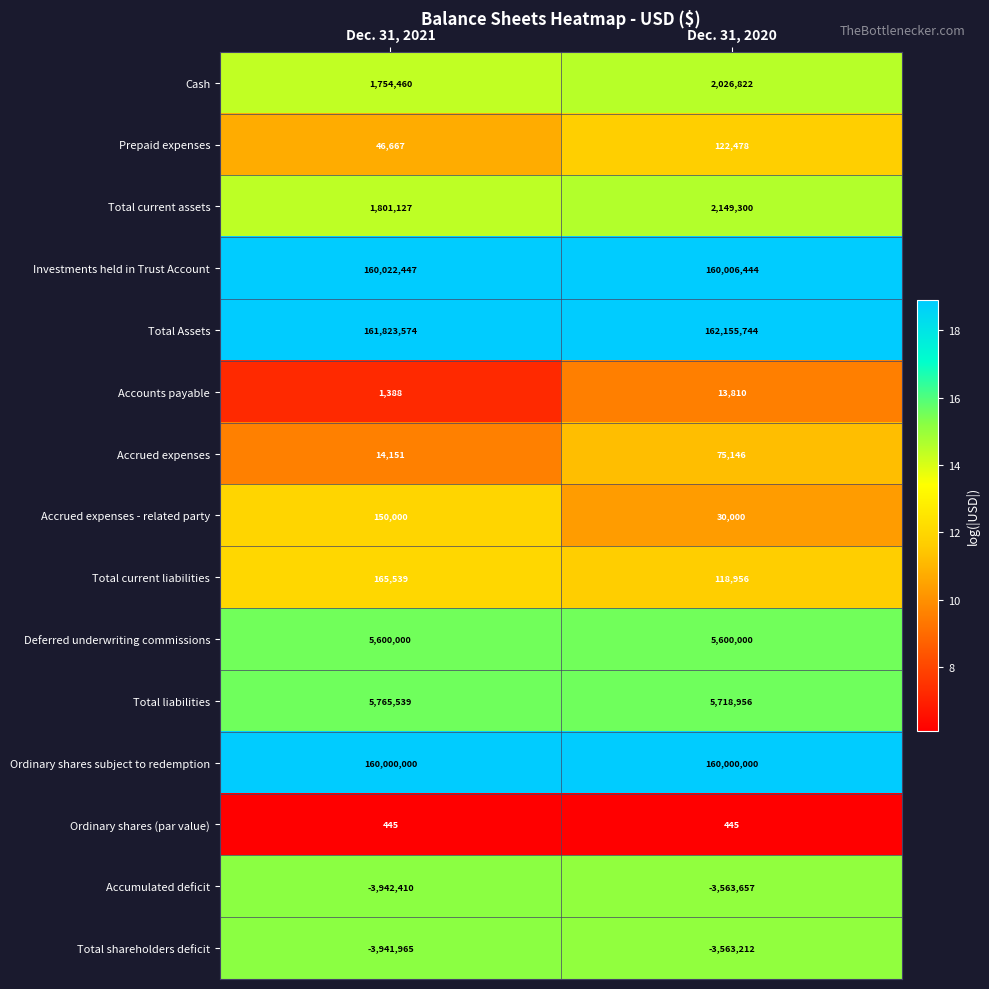

Rank the series by their maximum value, from highest to lowest.

Total Assets, Investments held in Trust Account, Ordinary shares subject to redemption, Total liabilities, Deferred underwriting commissions, Total current assets, Cash, Total current liabilities, Accrued expenses - related party, Prepaid expenses, Accrued expenses, Accounts payable, Ordinary shares (par value), Total shareholders deficit, Accumulated deficit